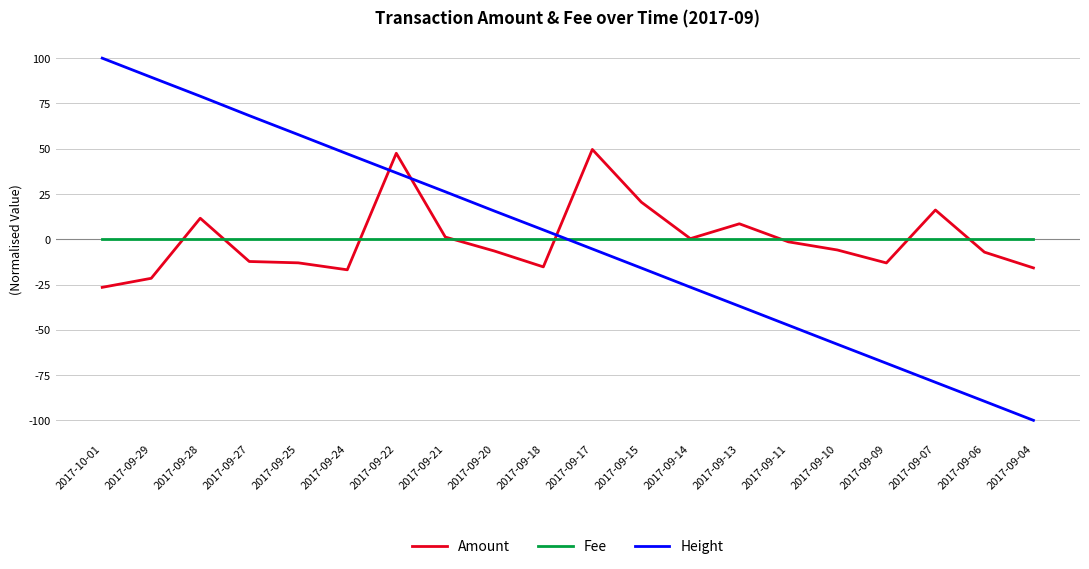

Read the Height value at 2017-09-17.

-5.4